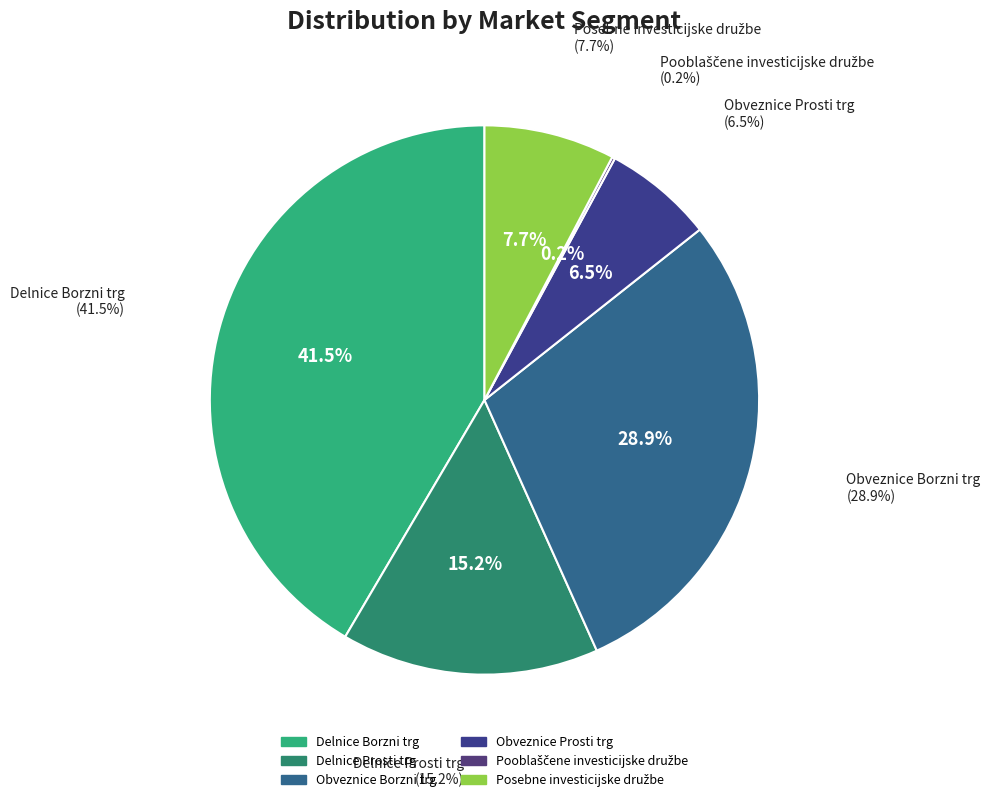

Approximately how many times larger is the value at Obveznice Borzni trg compared to Delnice Borzni trg?

0.7